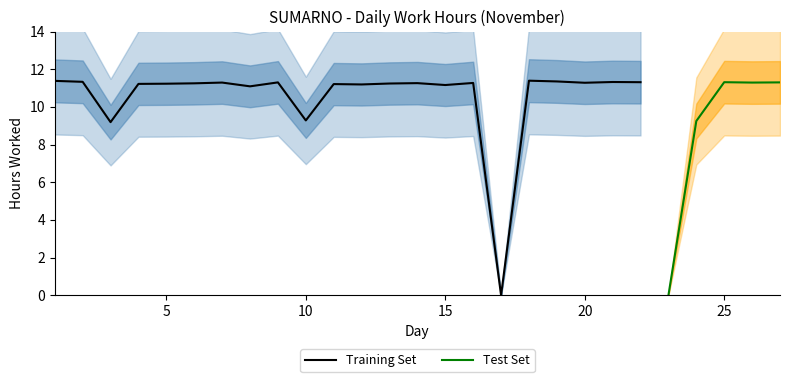

At which category does the chart reach its peak across all series?

18